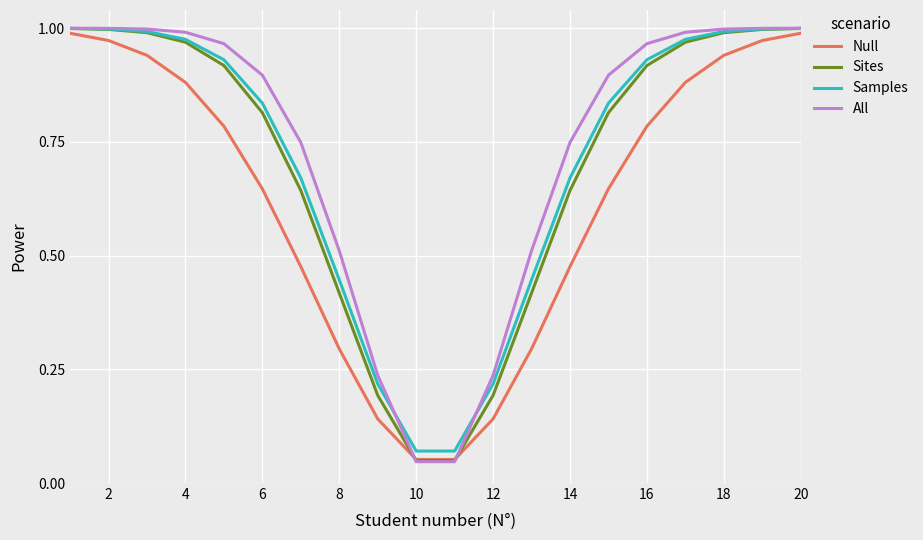

How many lines are shown in the chart?

4